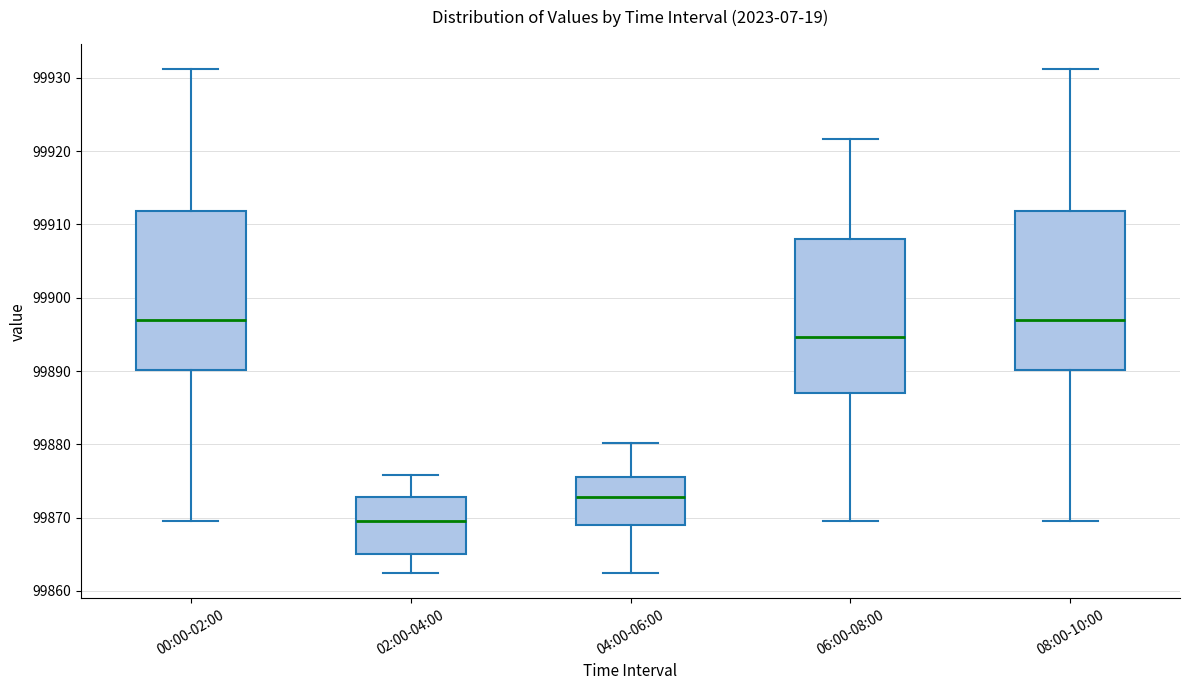

Reading left to right, read every box against the y-axis: the position of its median line, the range the box covers, and the ends of its whiskers. The values are not printed on the chart, so give them approximately, as read against the axis.

00:00-02:00: median 99897, box 99890 to 99912, whiskers 99870 to 99931
02:00-04:00: median 99870, box 99865 to 99873, whiskers 99862 to 99876
04:00-06:00: median 99873, box 99869 to 99875, whiskers 99862 to 99880
06:00-08:00: median 99895, box 99887 to 99908, whiskers 99870 to 99922
08:00-10:00: median 99897, box 99890 to 99912, whiskers 99870 to 99931